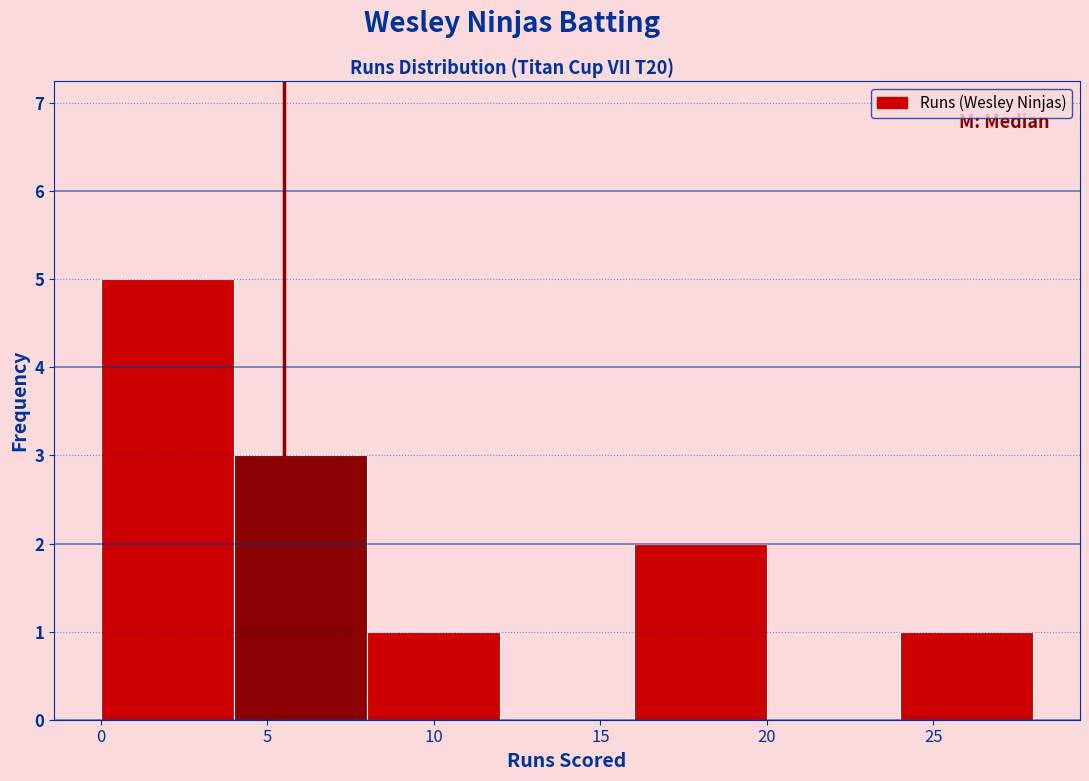

Over which range of the x-axis is the bar tallest?

0 to 4